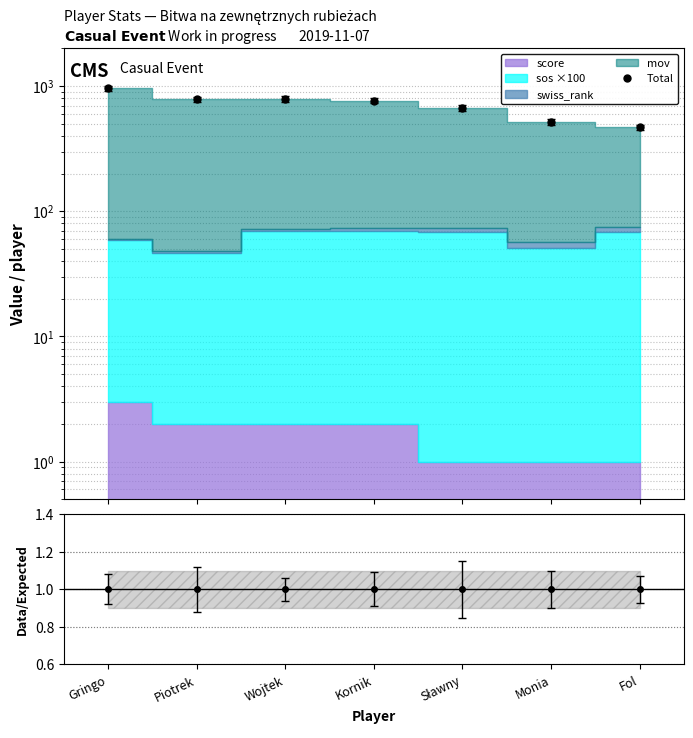

What is the difference between the values at Sławny and Kornik?

95